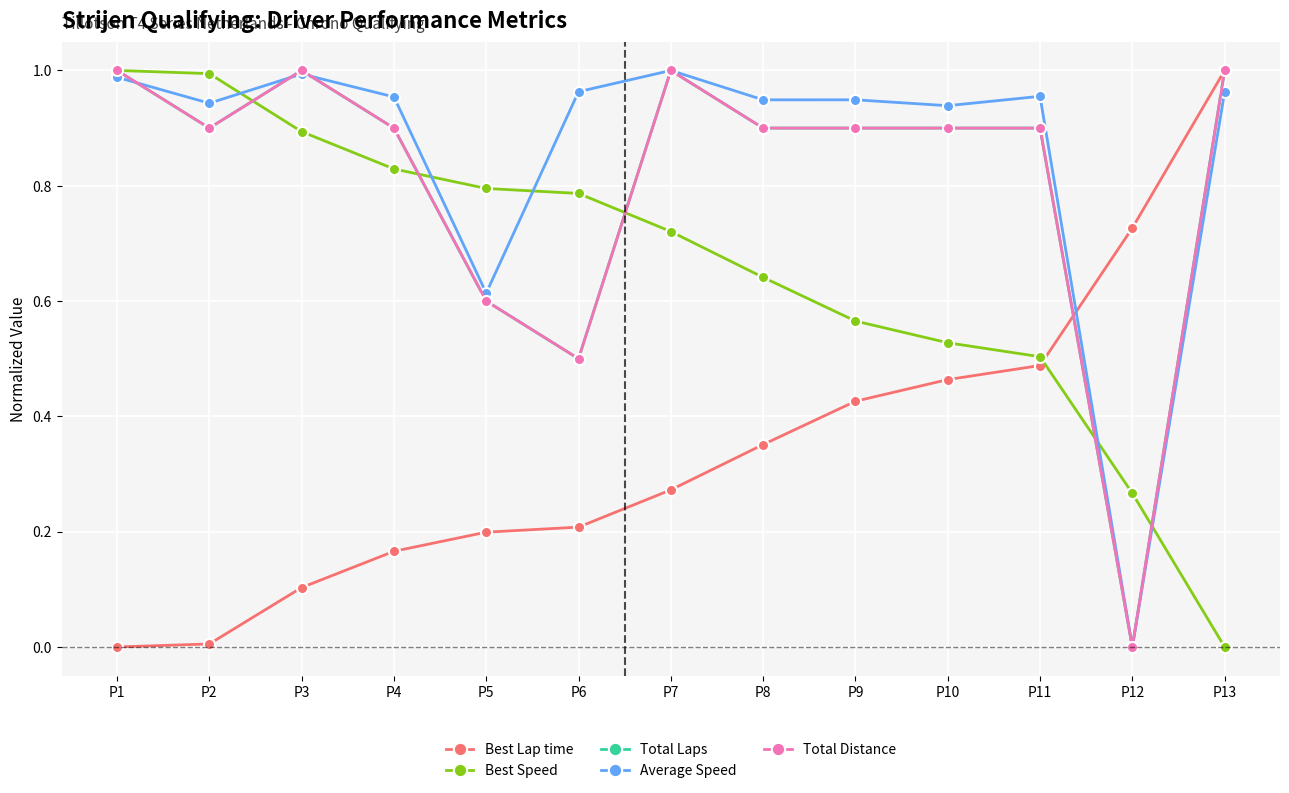

Is this an area chart (filled region under the line)?

No